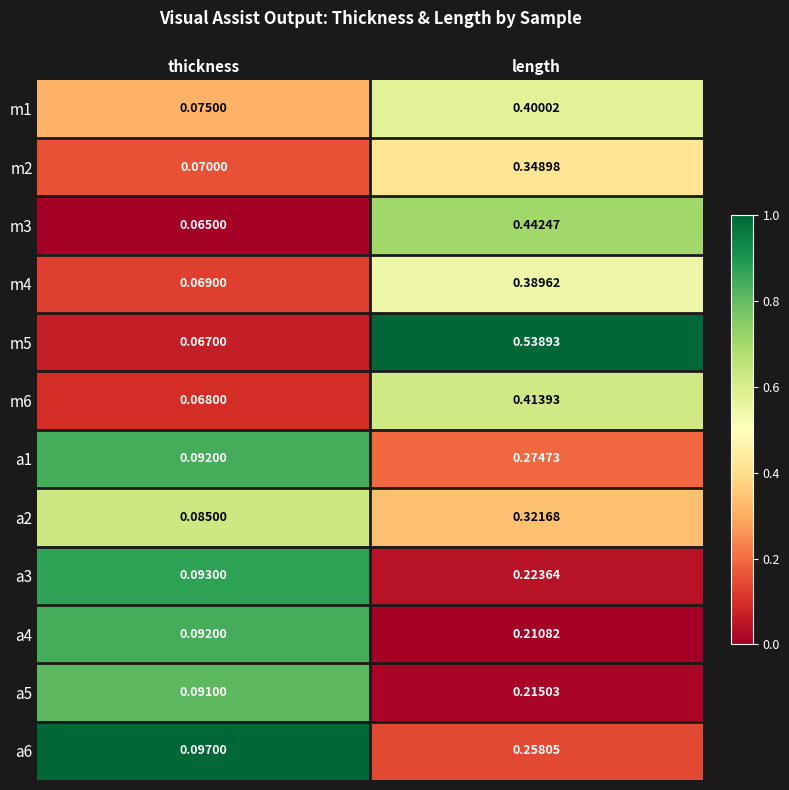

Rank the categories by m3 value from highest to lowest.

length, thickness